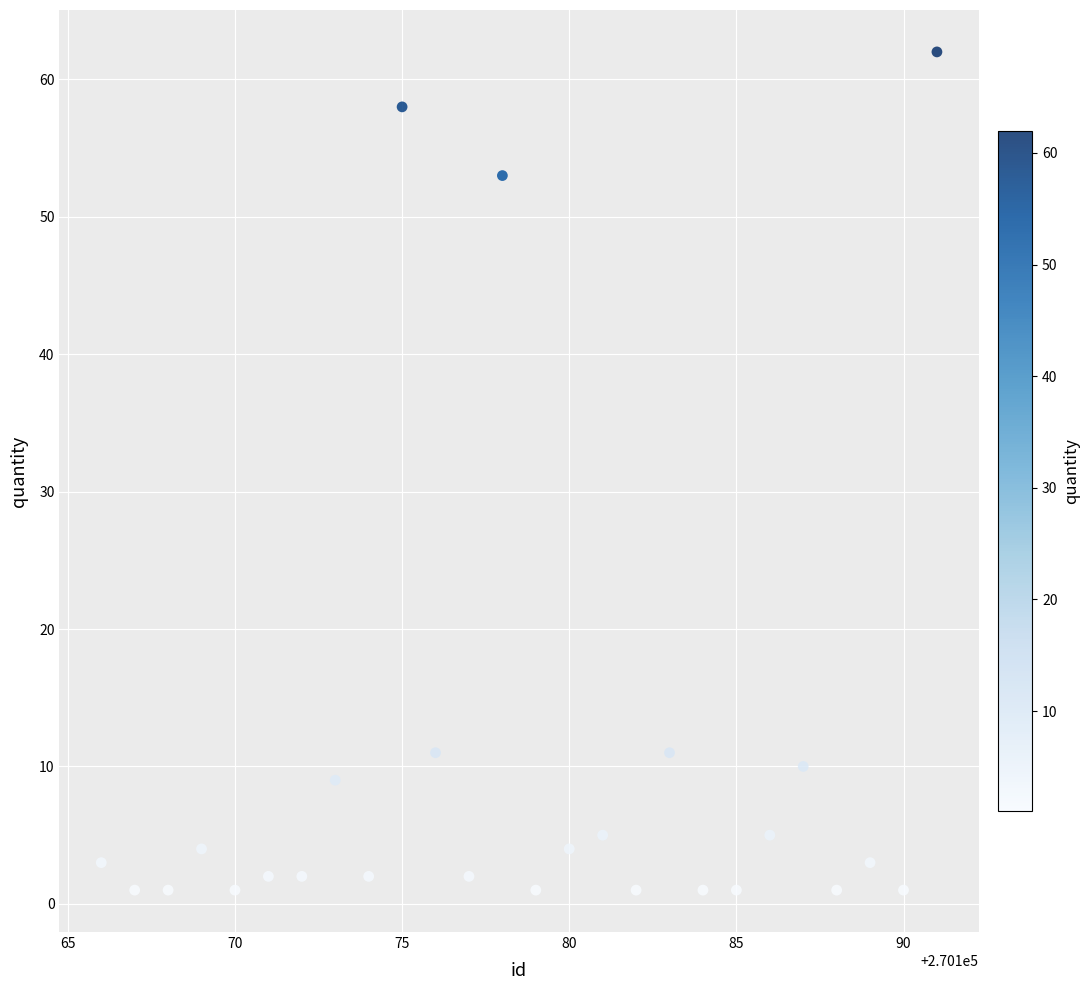

What is the range of Y values (max minus min)?

61